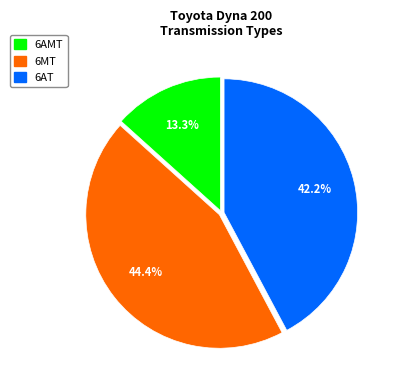

To the nearest percent, what is the difference between the 6AMT and 6MT slice percentages?

31%